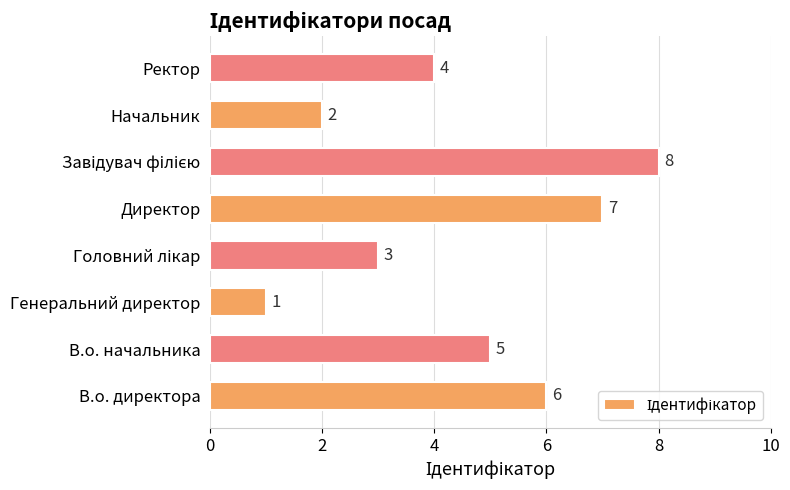

What is the difference between the maximum and second lowest values?

6